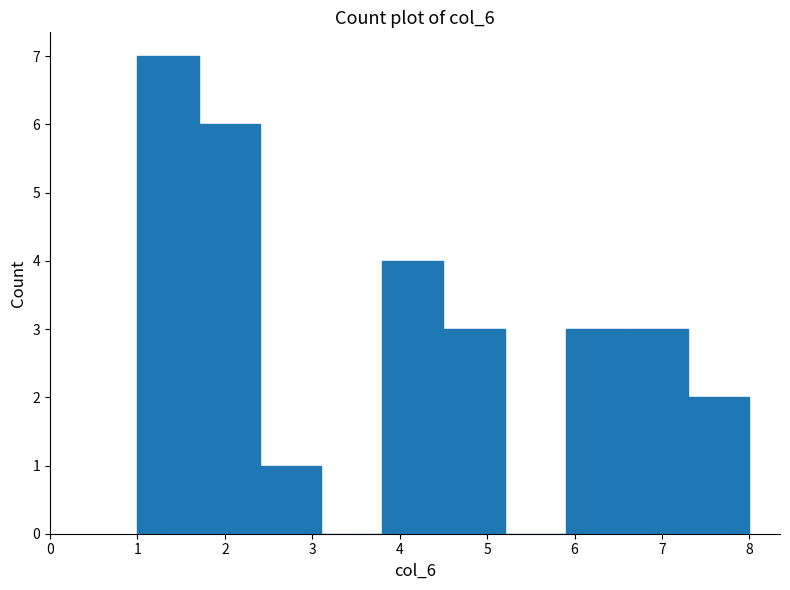

What is the height of the bar covering 6.6 to 7.3 on the x-axis? The values are not printed on the chart, so give them approximately, as read against the axis.

3